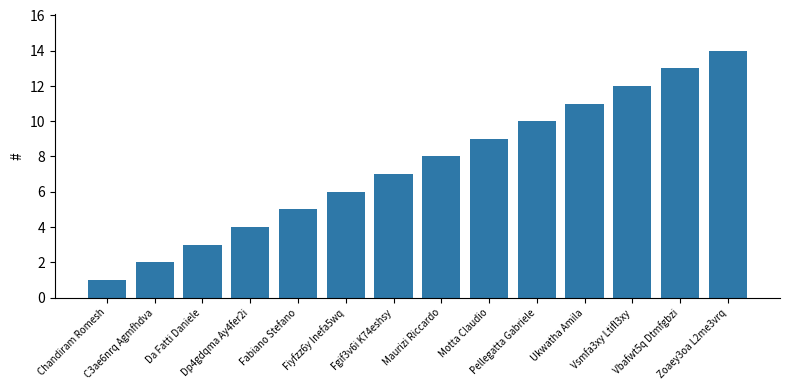

Reading left to right, transcribe all the data shown in this chart.

1	2	3	4	5	6	7	8	9	10	11	12	13	14